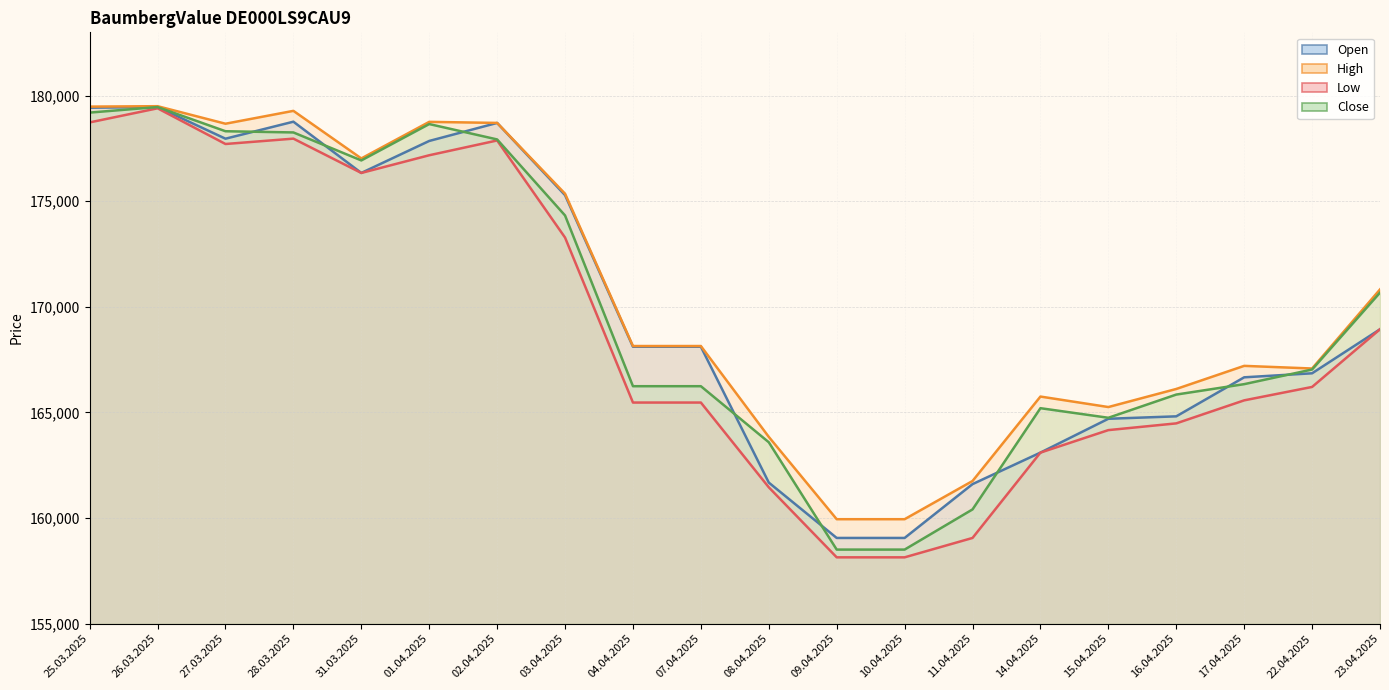

What is the value of the Close point at the 14th from the left?

160411